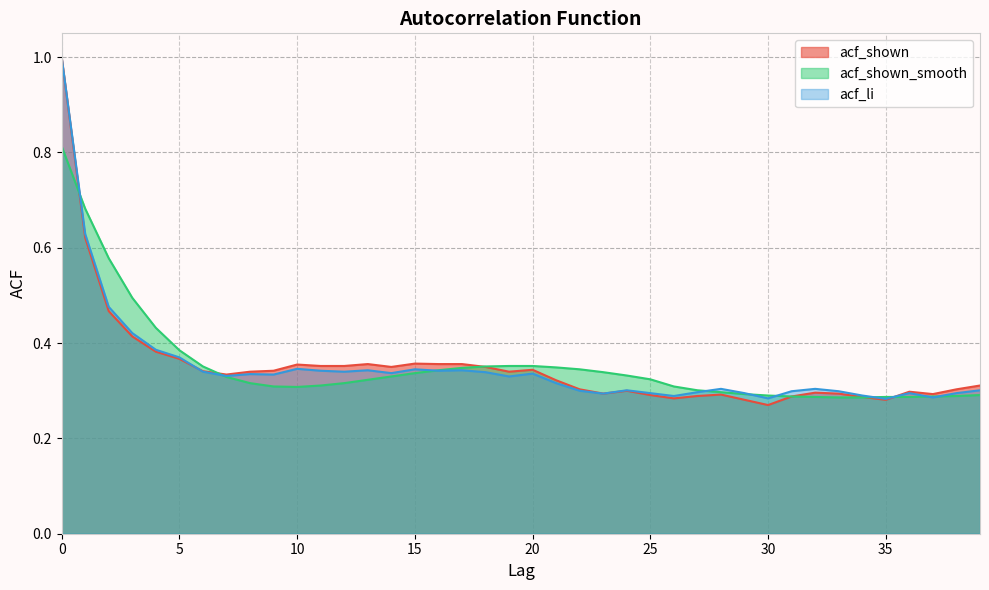

What is the sum of the acf_shown values at 24 and 7?

0.6